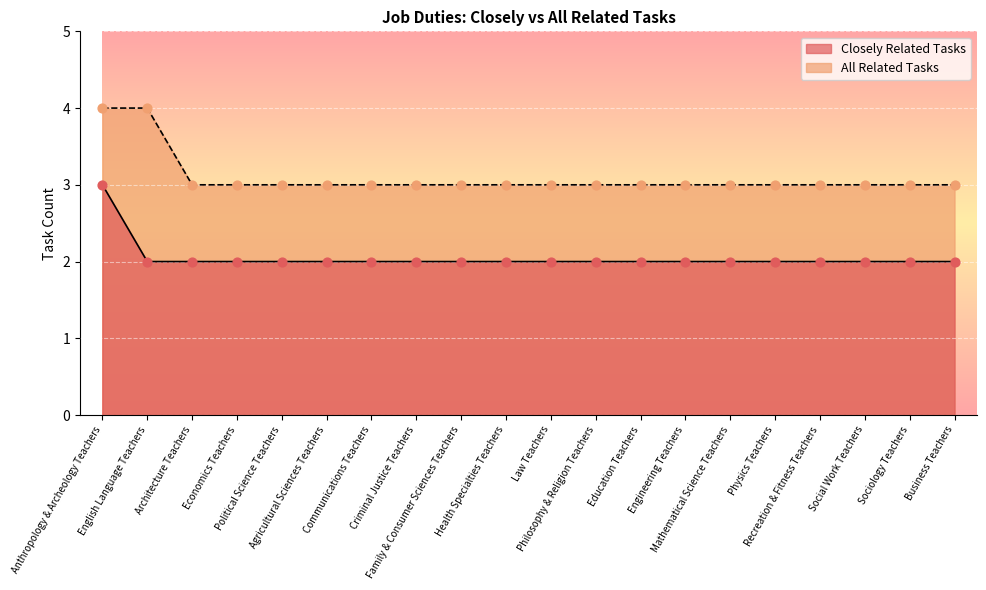

Which series has the largest total across all categories?

All Related Tasks